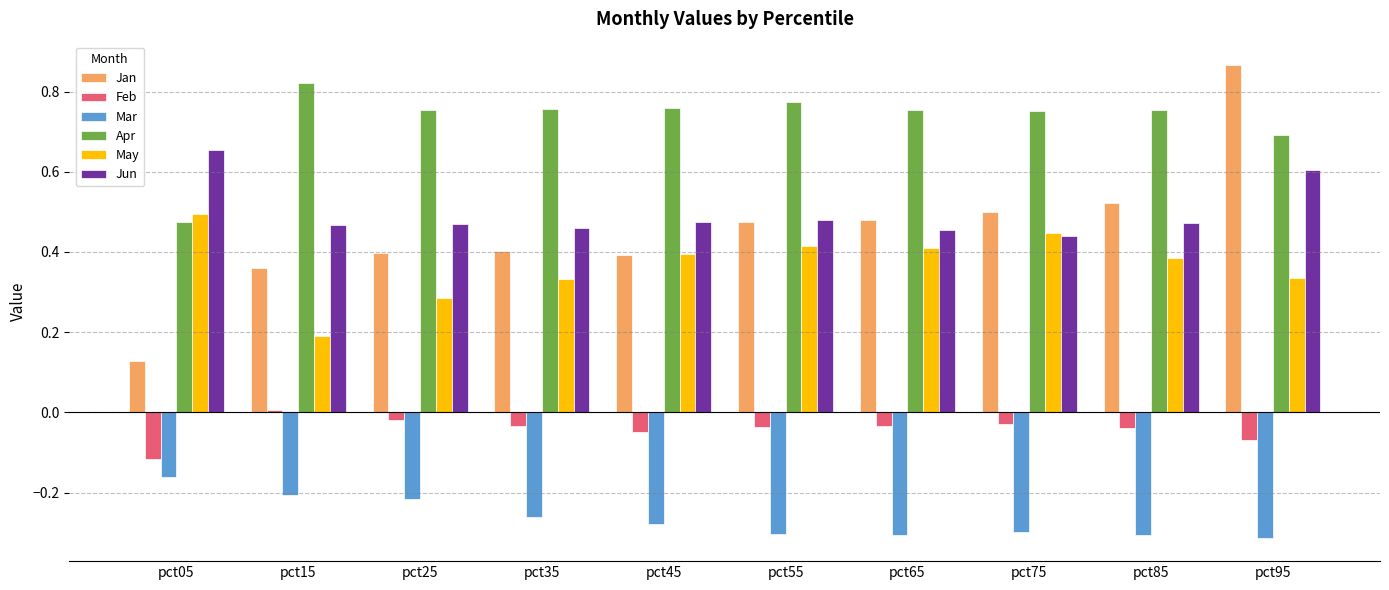

Rank the series at pct15 from lowest to highest value.

Mar, Feb, May, Jan, Jun, Apr